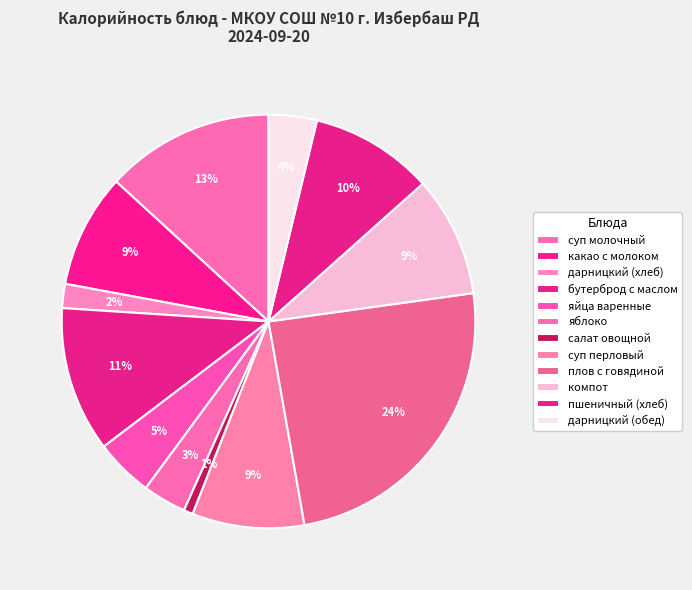

Combined, what portion of the pie is пшеничный (хлеб) and дарницкий (хлеб)?

11.5%